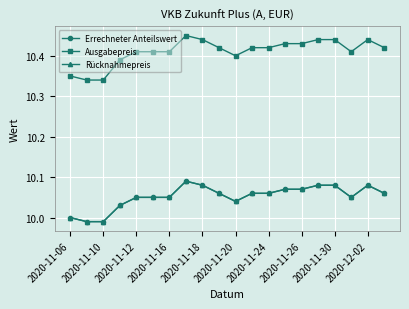

Is this an area chart (filled region under the line)?

No